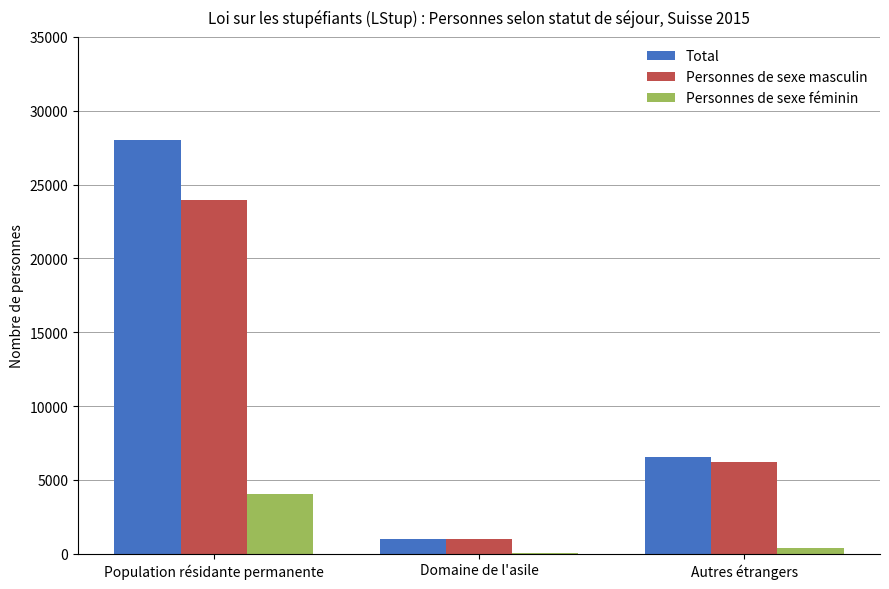

Reading right to left, what are all the values shown in this chart?

Total: Autres étrangers=6573	Domaine de l'asile=1004	Population résidante permanente=28030
Personnes de sexe masculin: Autres étrangers=6204	Domaine de l'asile=978	Population résidante permanente=23969
Personnes de sexe féminin: Autres étrangers=369	Domaine de l'asile=26	Population résidante permanente=4061